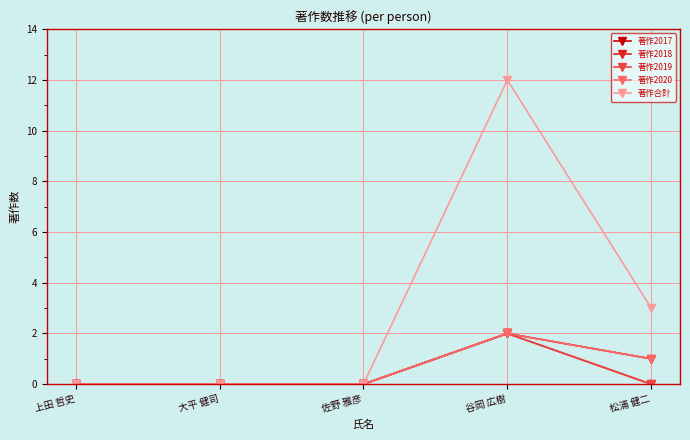

How many lines are shown in the chart?

5